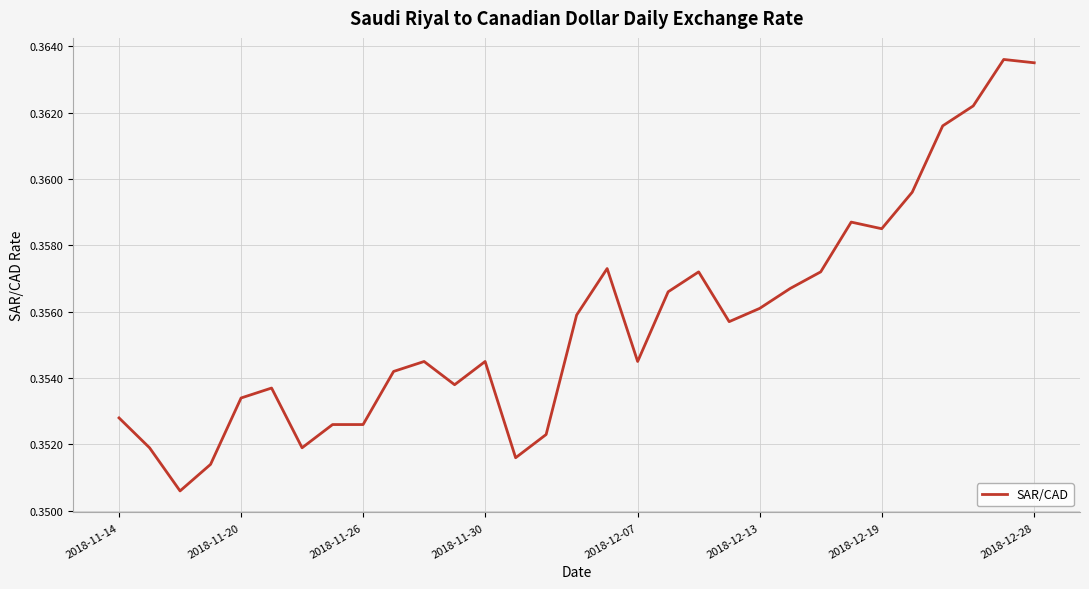

Is it true that the value at 2018-11-30 is 0.6?

False